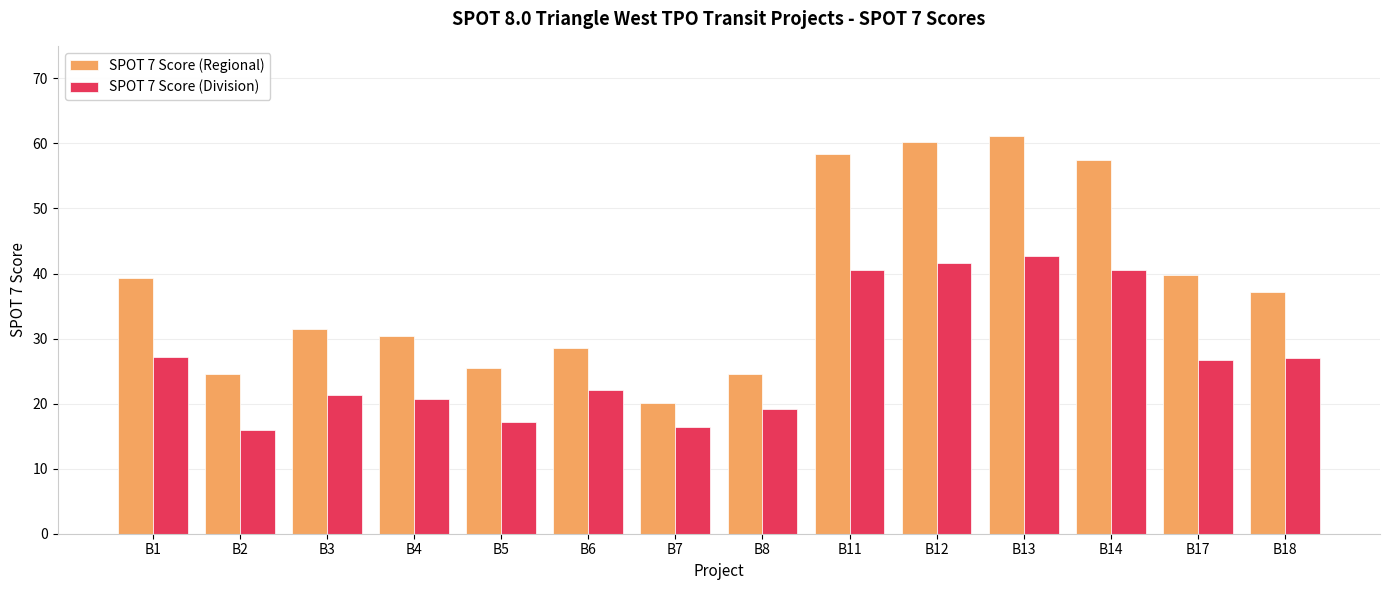

What is the maximum value for SPOT 7 Score (Regional)?

61.1